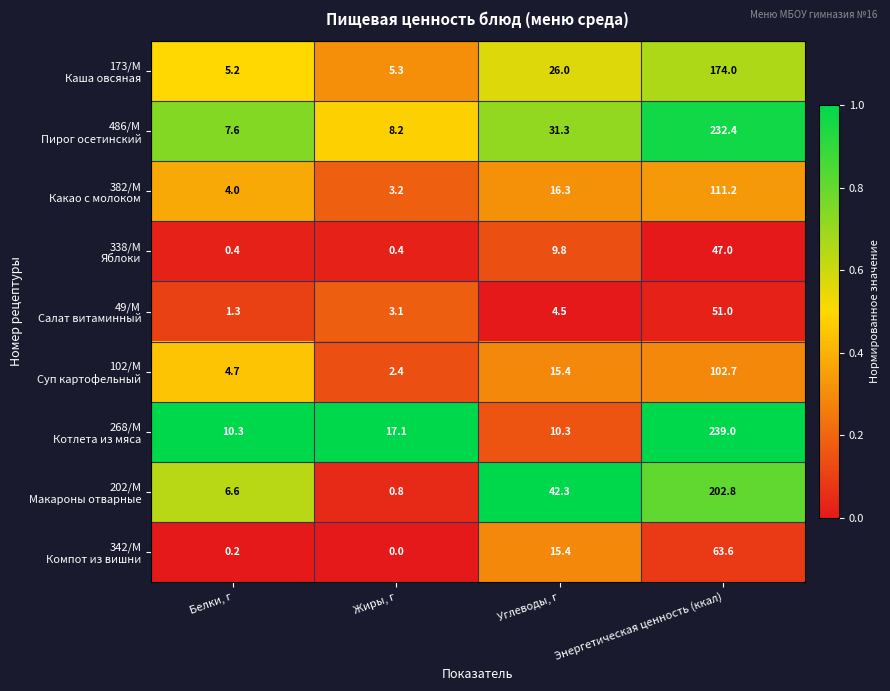

At which category is the sum across all series the highest?

Энергетическая ценность (ккал)